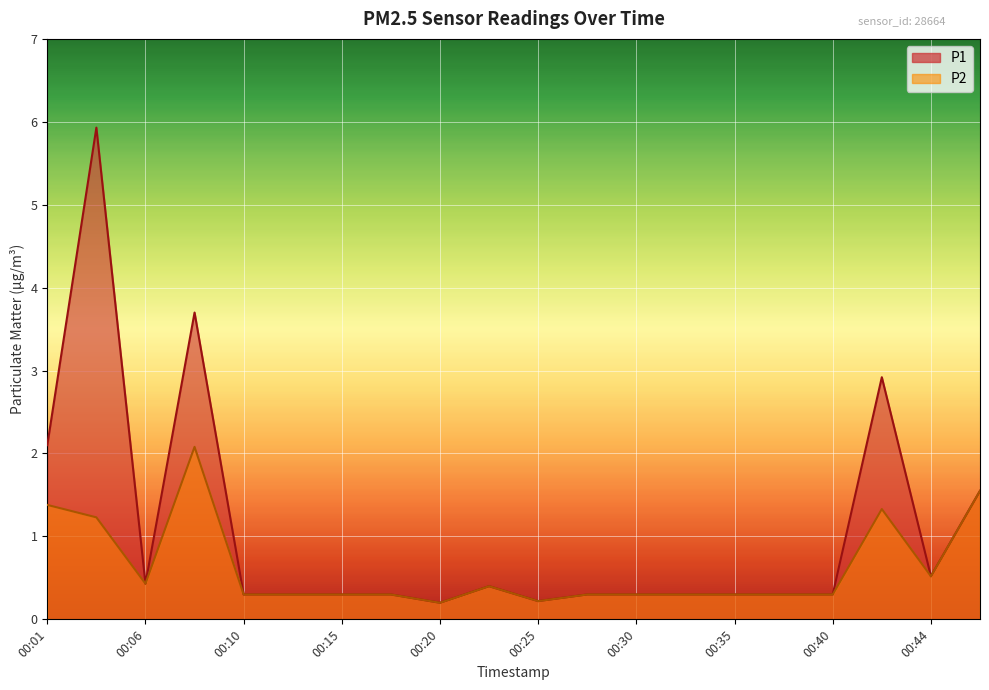

List the series in order of their peak value, lowest first.

P2, P1